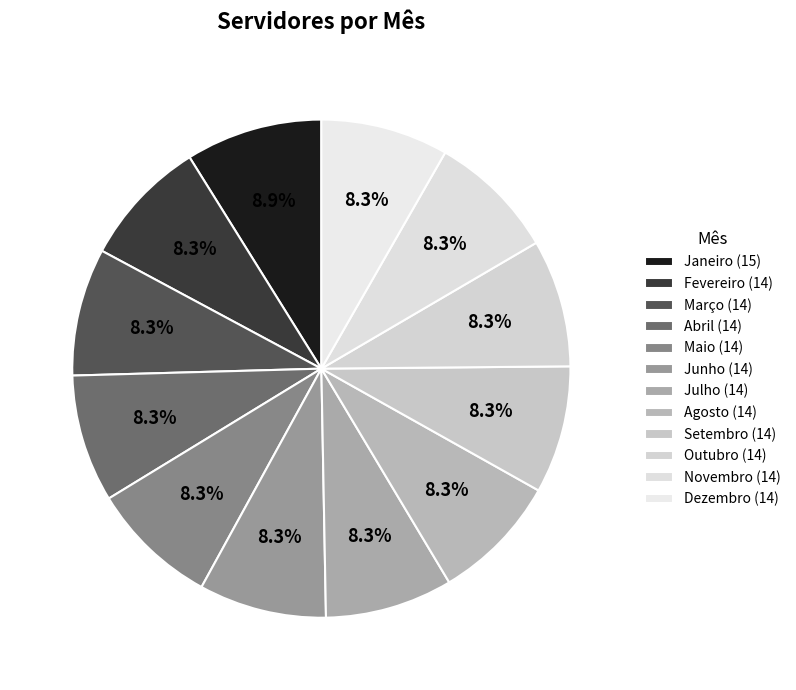

To the nearest percent, what portion does Julho represent?

8%